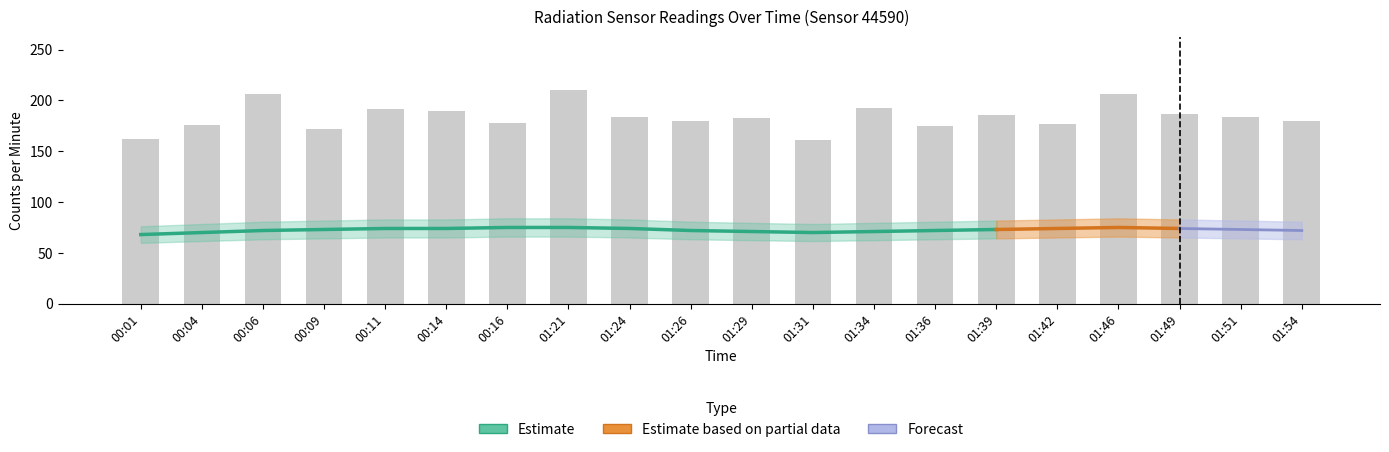

Where does the counts series first go above 184?

00:06